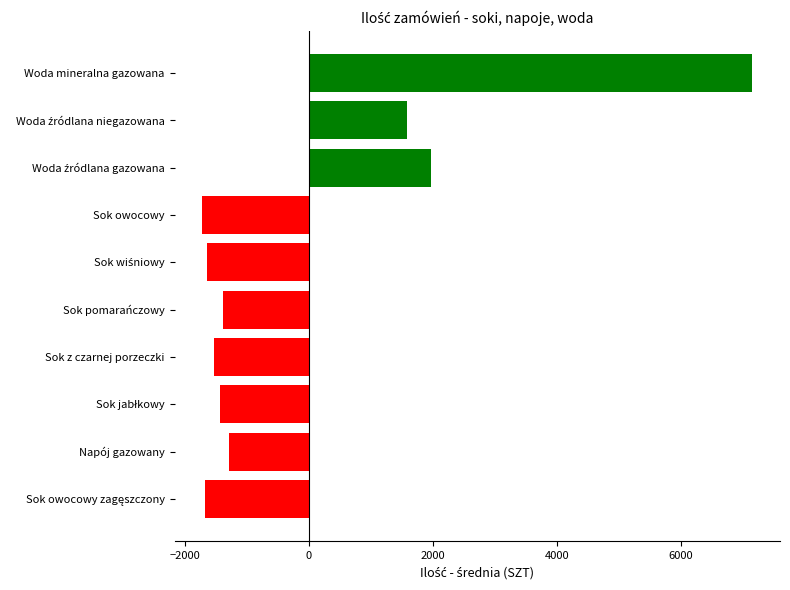

The chart shows a value of -2471.0 at Sok z czarnej porzeczki. True or false?

False